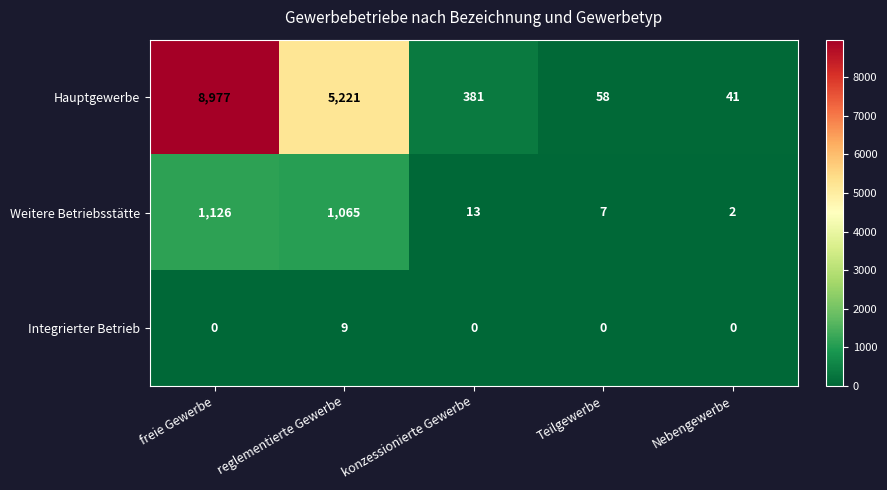

How many categories are shown in the chart?

5